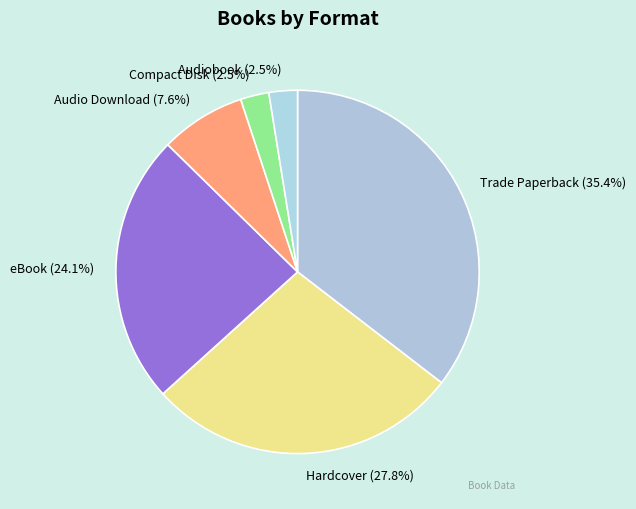

Is it true that Trade Paperback is 47% of the pie?

False